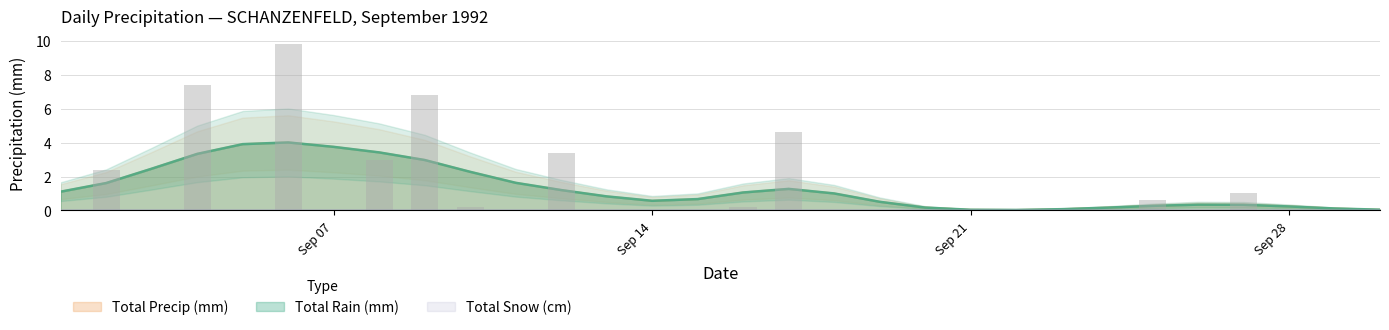

What is the difference between the maximum and second lowest values in the Total Rain (mm) series?

9.8